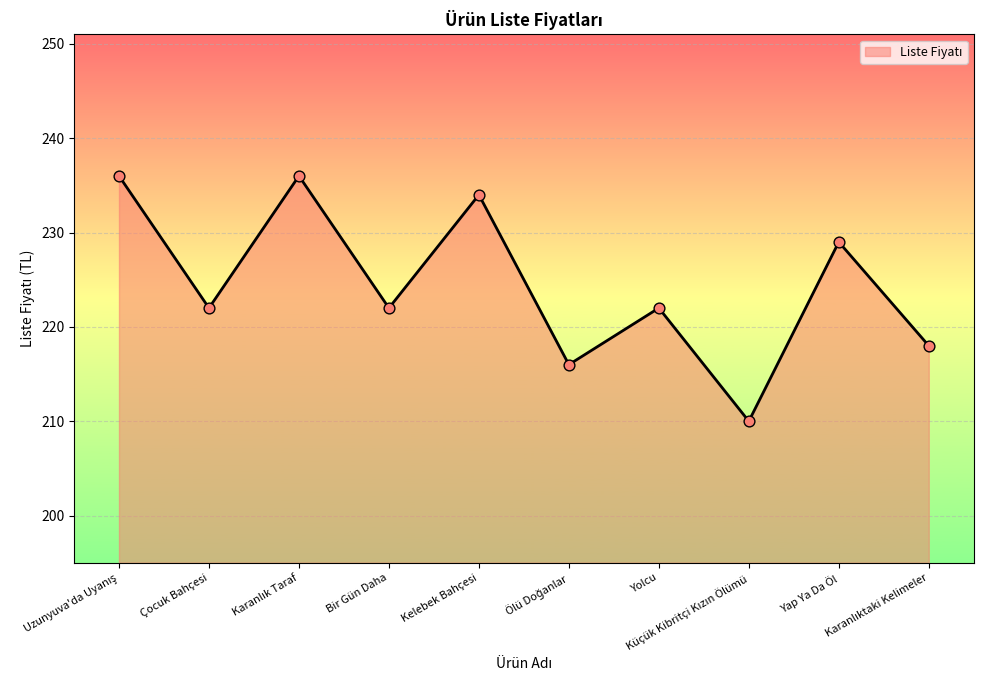

What is the difference between the maximum and minimum values?

26